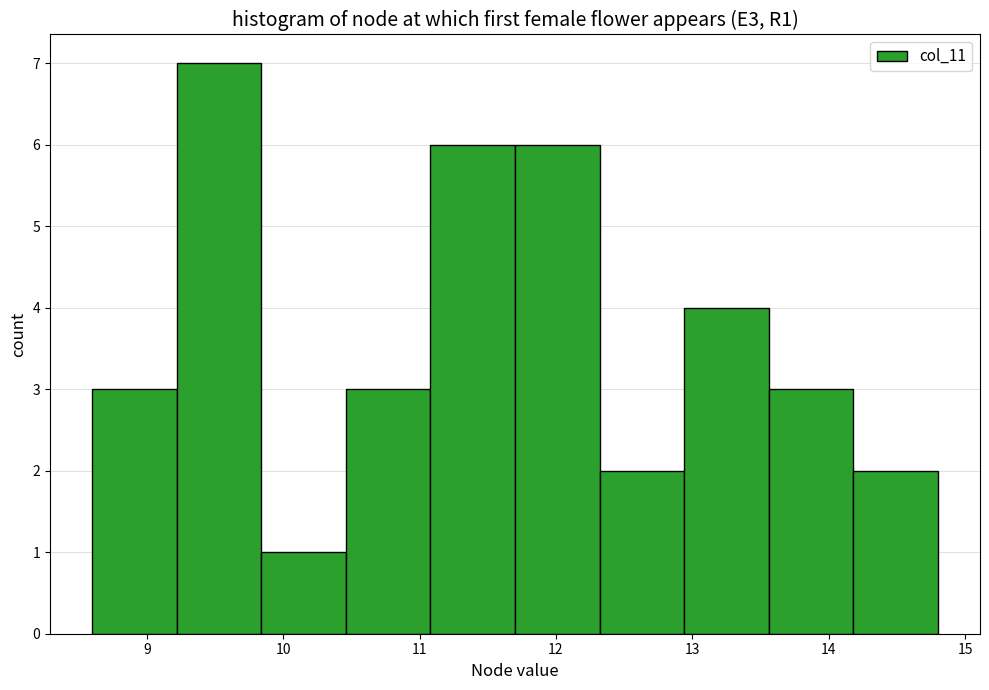

Reading left to right, transcribe this chart: for each bar, give the range it covers on the x-axis and its height. Neither the bar edges nor the heights are printed on the chart, so give them approximately, as read against the axes.

8.60 to 9.22: 3
9.22 to 9.84: 7
9.84 to 10.46: 1
10.46 to 11.08: 3
11.08 to 11.70: 6
11.70 to 12.32: 6
12.32 to 12.94: 2
12.94 to 13.56: 4
13.56 to 14.18: 3
14.18 to 14.80: 2